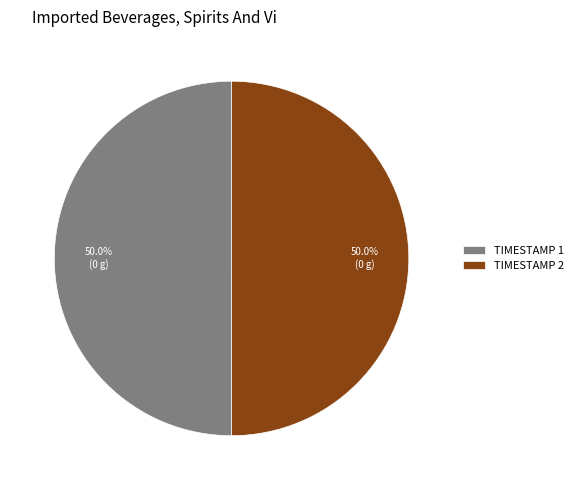

What is the ratio of the value at TIMESTAMP 1 to the value at TIMESTAMP 2?

1.0